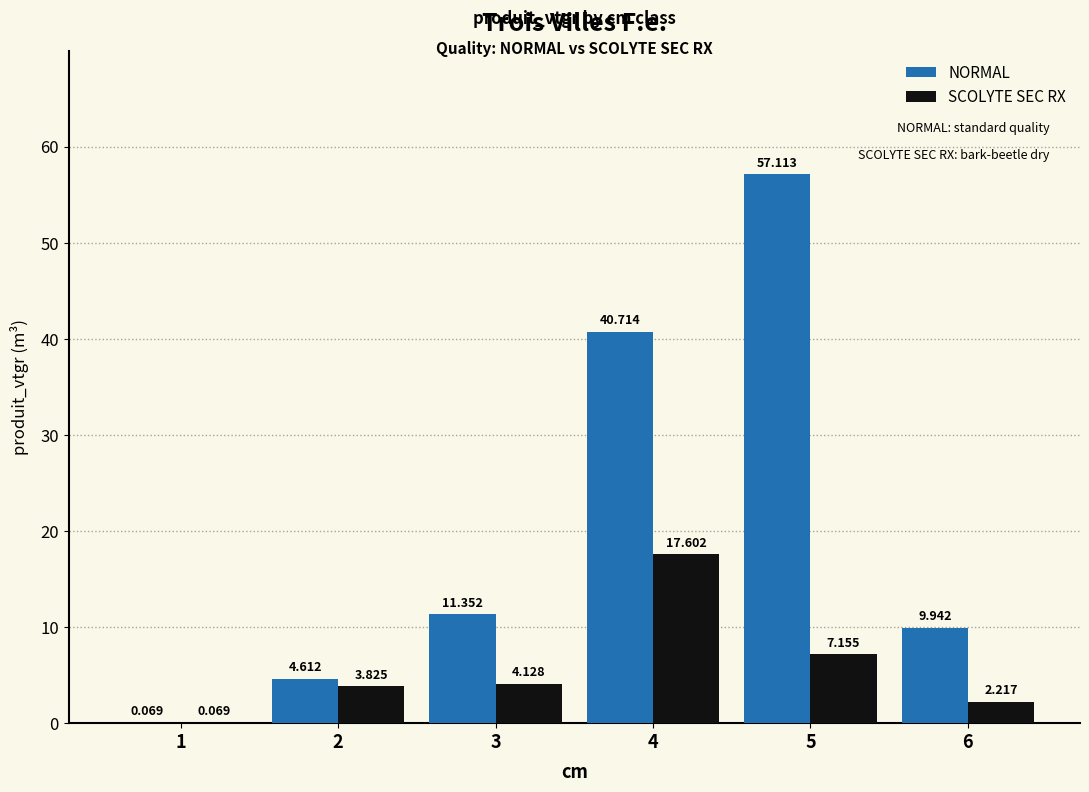

At which category is the sum across all series the highest?

5